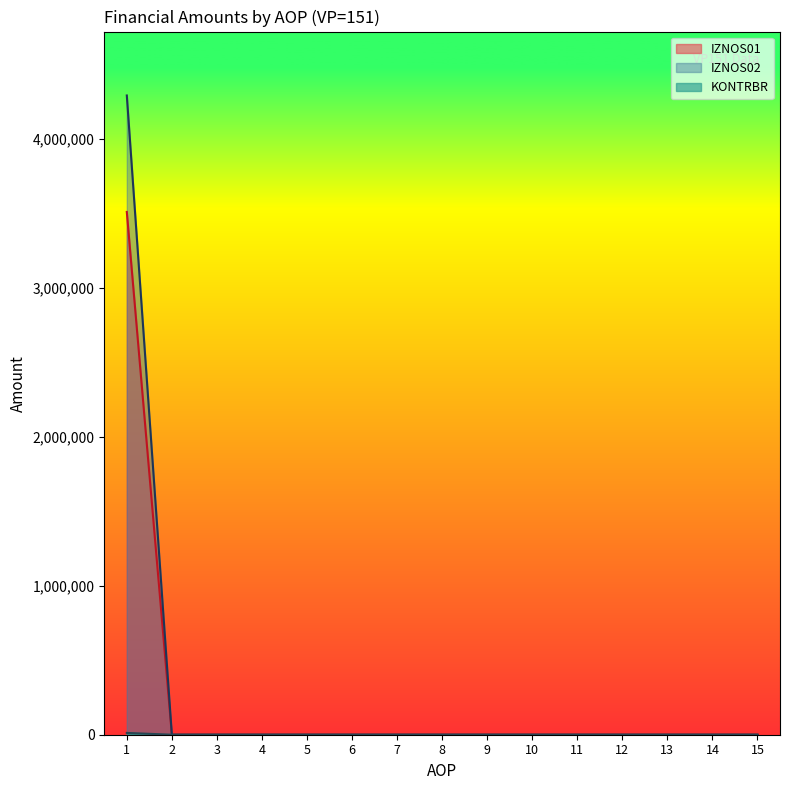

What is the difference between the maximum and second lowest values in the KONTRBR series?

12097.7